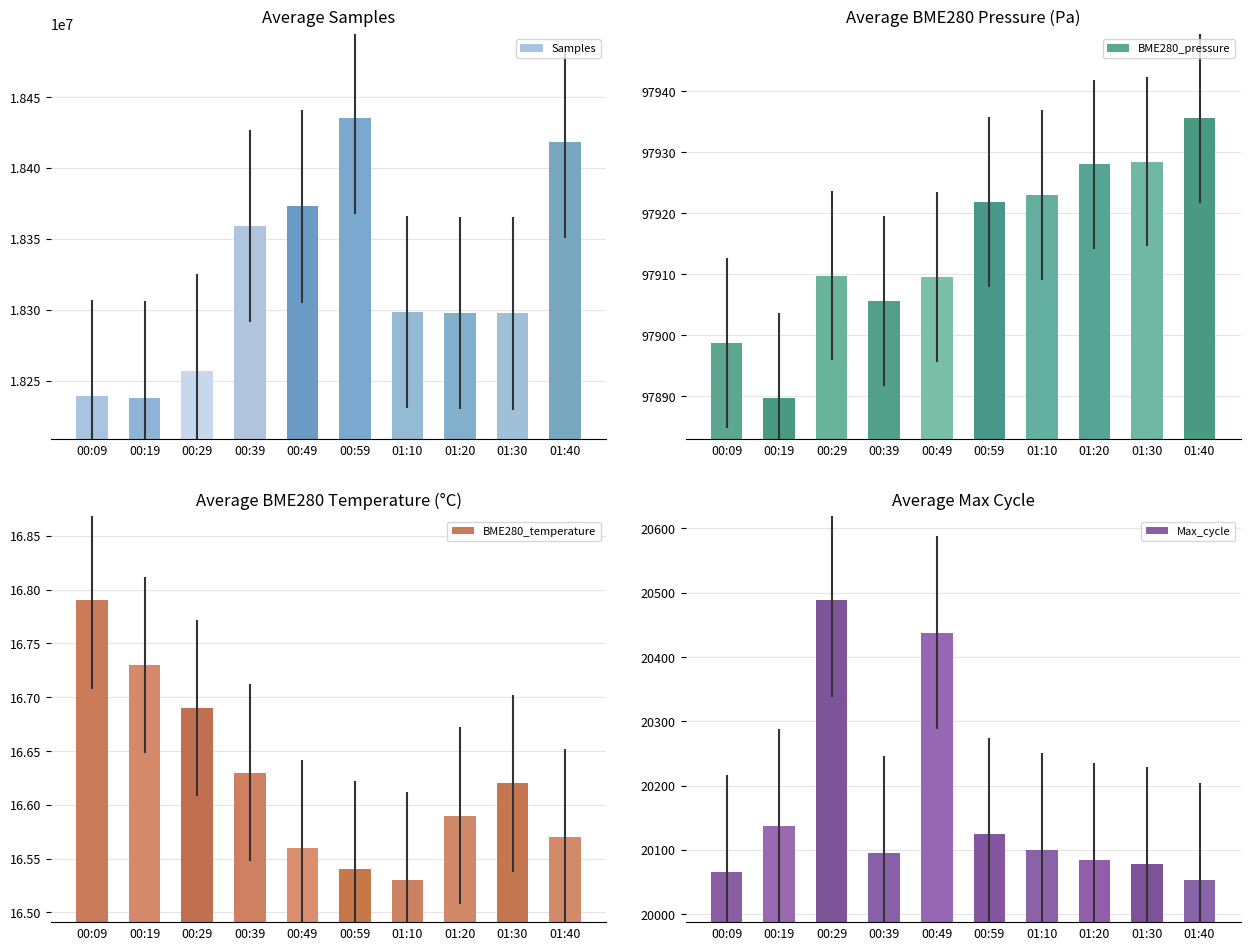

The BME280_pressure series shows 43582.9 at 00:09. True or false?

False